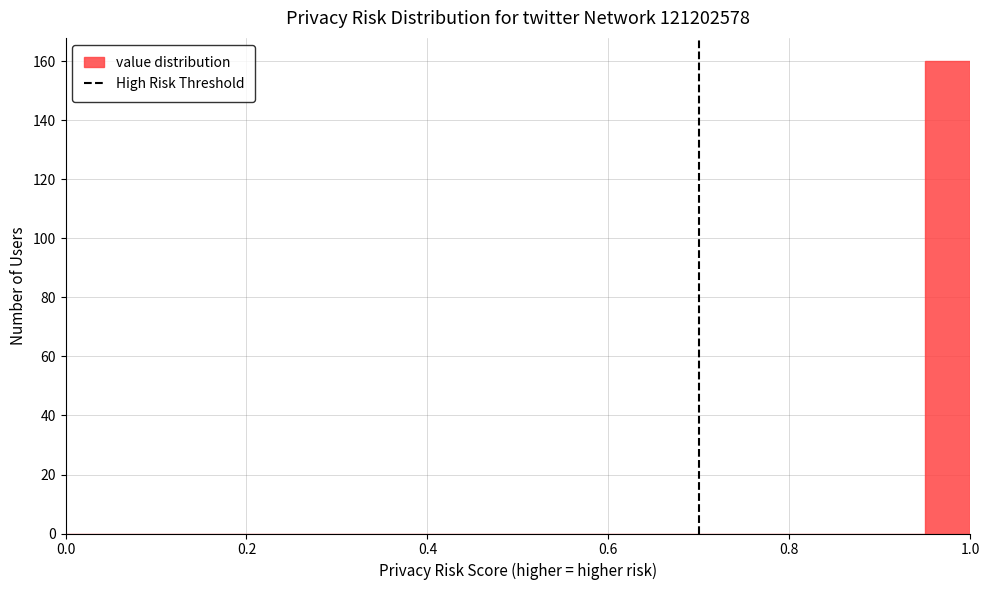

Around what value on the x-axis is the tallest bar? Give the approximate position of its centre, as read against the axis.

0.98